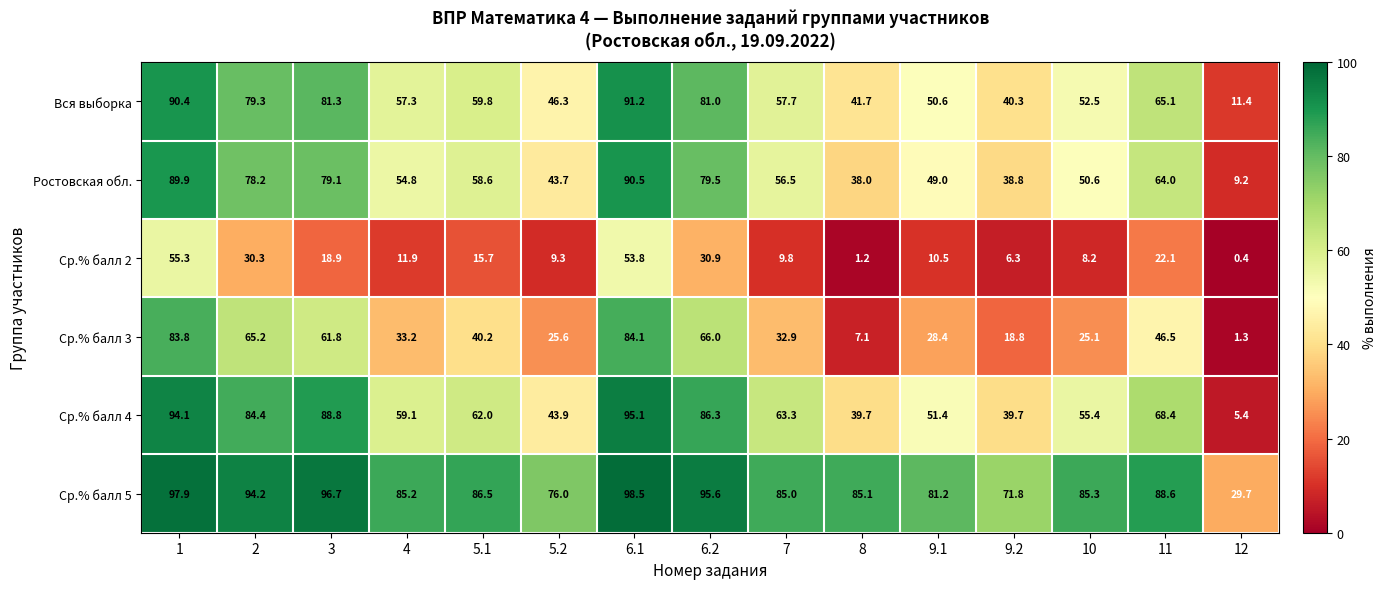

Read the Ср.% балл 3 value at 9.1.

28.4